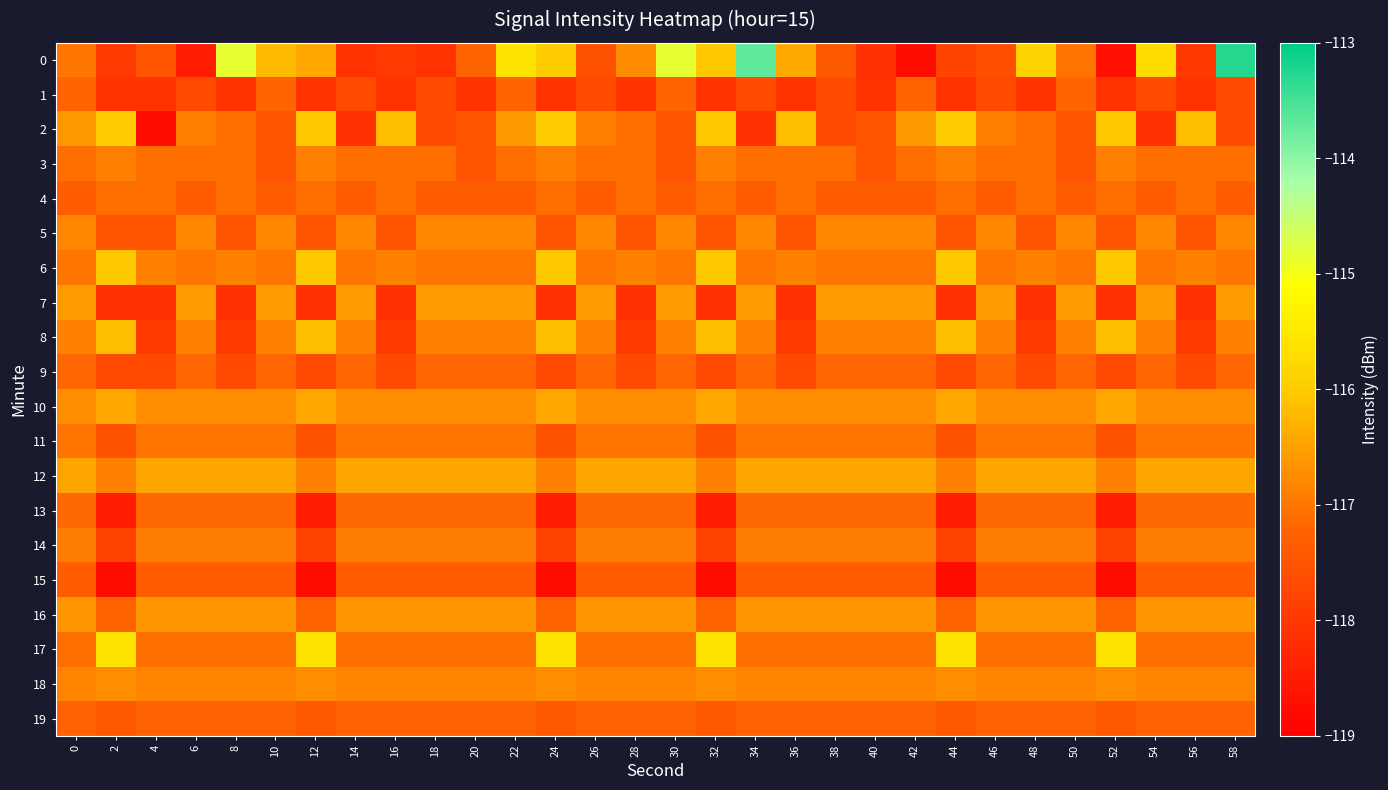

How many distinct data groups are displayed?

20